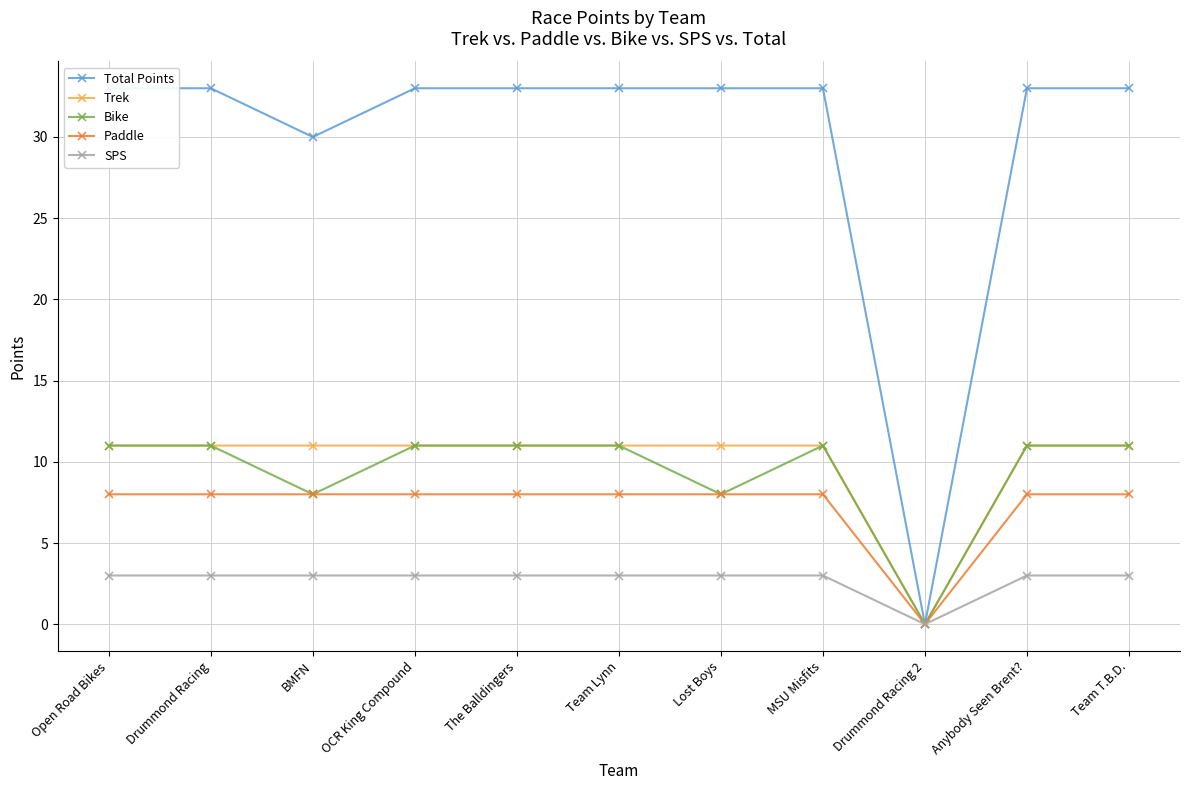

Rank the categories by Total Points value from lowest to highest.

Drummond Racing 2, BMFN, Open Road Bikes, Drummond Racing, OCR King Compound, The Balldingers, Team Lynn, Lost Boys, MSU Misfits, Anybody Seen Brent?, Team T.B.D.